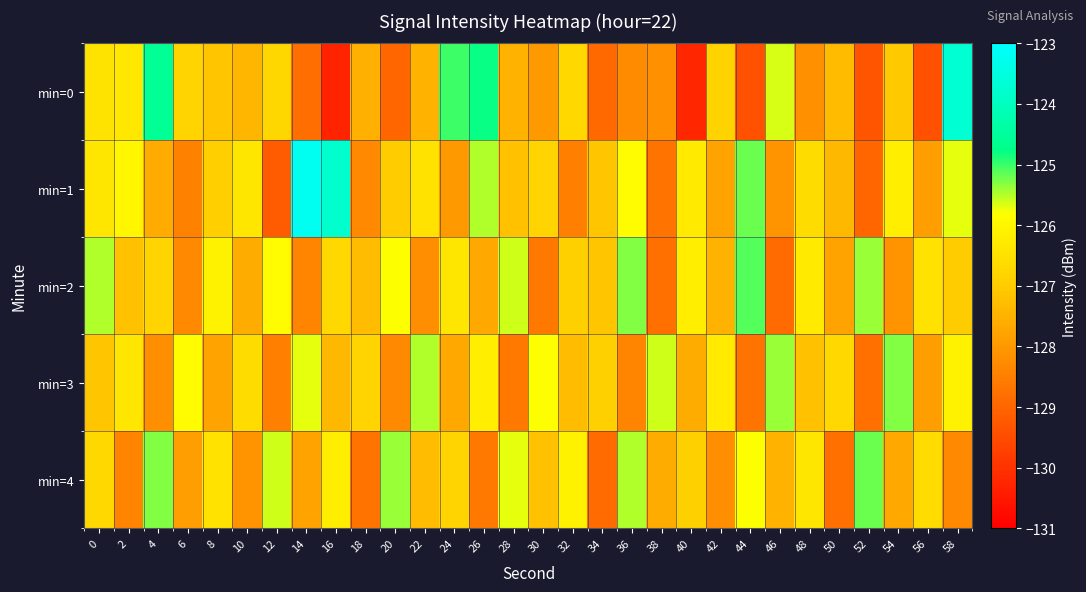

What is the total value across all series at 52?

-637.7